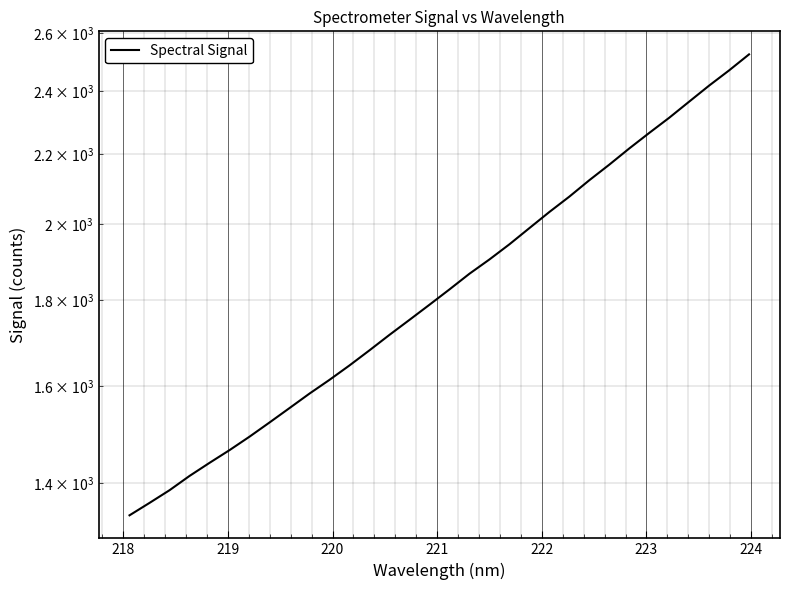

Reading right to left, transcribe all the data shown in this chart.

2524.7	2469.6	2418.5	2365.8	2313.9	2266.1	2218.2	2169.4	2123.5	2076.1	2032.7	1988.1	1944.3	1904.2	1867.2	1827.4	1789.3	1752.5	1716.8	1680.6	1646.1	1613.8	1583.6	1552.3	1521.8	1492.4	1465.0	1439.6	1414.0	1386.4	1362.5	1339.4